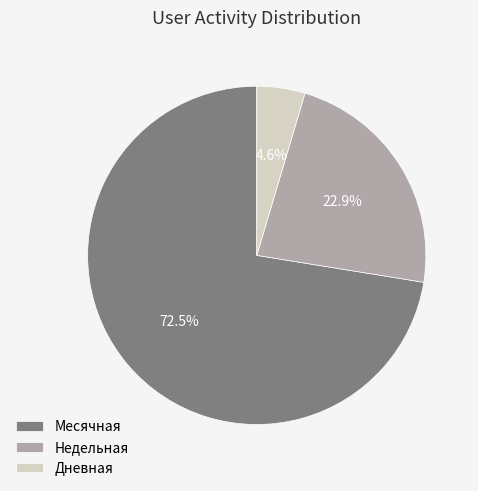

Rank the categories by value from lowest to highest.

Дневная, Недельная, Месячная